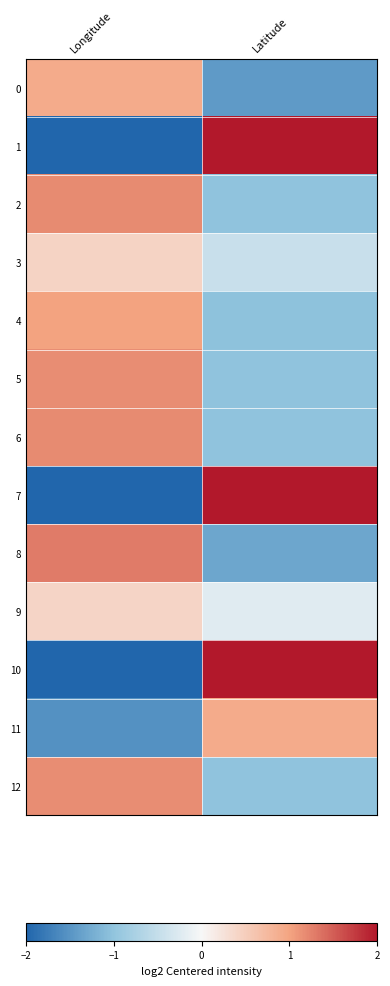

Reading left to right, transcribe all the data shown in this chart.

0: Longitude=0.9	Latitude=-1.4
1: Longitude=-2.3	Latitude=2.5
2: Longitude=1.2	Latitude=-1.0
3: Longitude=0.4	Latitude=-0.5
4: Longitude=1.0	Latitude=-1.0
5: Longitude=1.2	Latitude=-1.0
6: Longitude=1.2	Latitude=-1.0
7: Longitude=-2.4	Latitude=2.7
8: Longitude=1.3	Latitude=-1.3
9: Longitude=0.4	Latitude=-0.2
10: Longitude=-2.5	Latitude=2.4
11: Longitude=-1.5	Latitude=0.9
12: Longitude=1.2	Latitude=-1.0